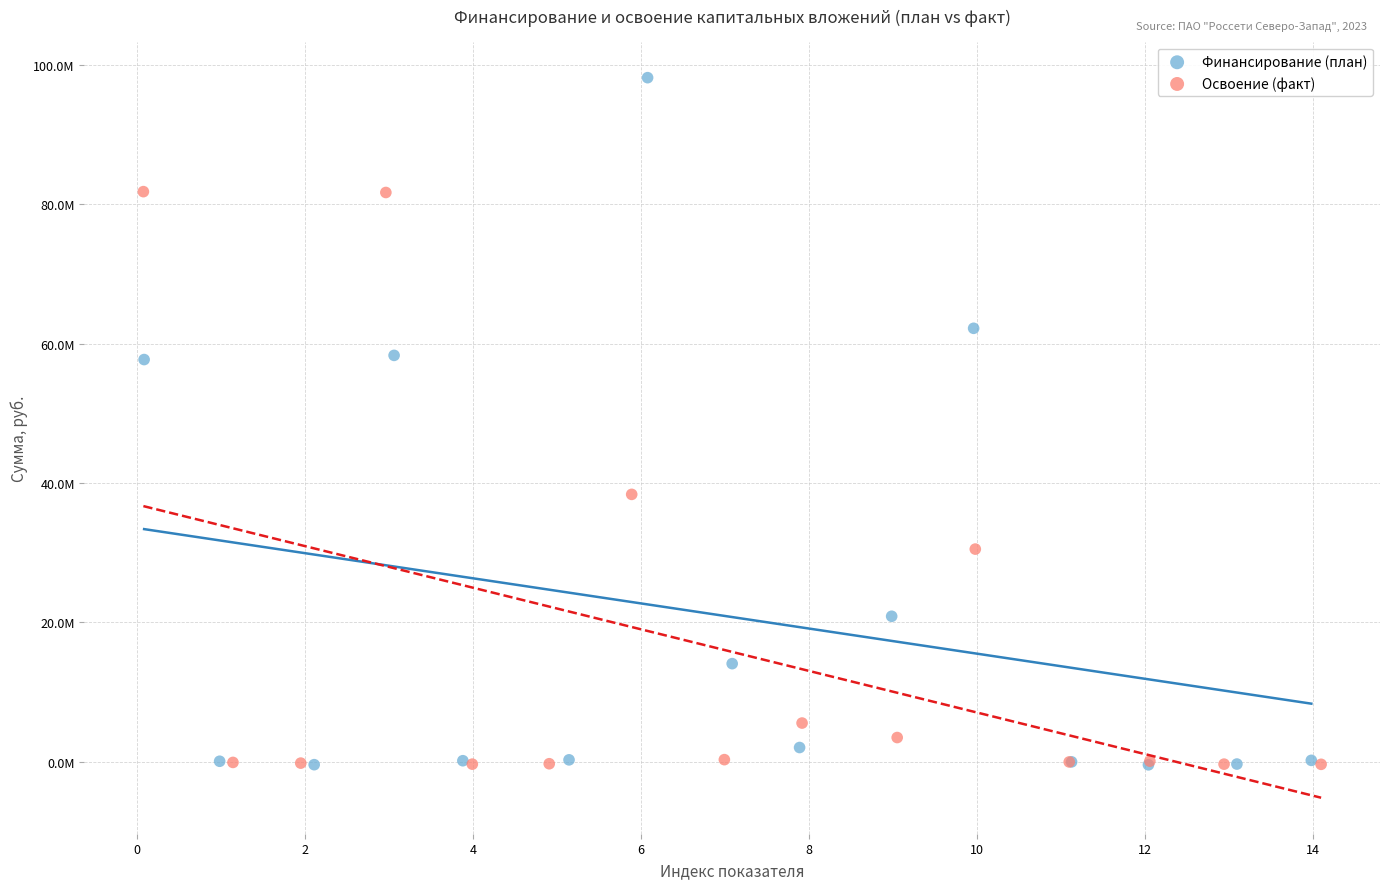

Which series reaches the maximum Y coordinate?

Финансирование (план)